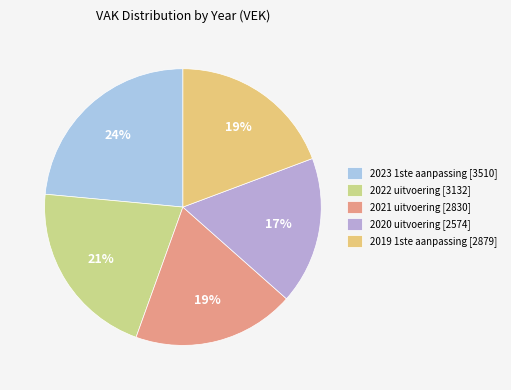

What is the ratio of the value at 2019 1ste aanpassing to the value at 2021 uitvoering?

1.0